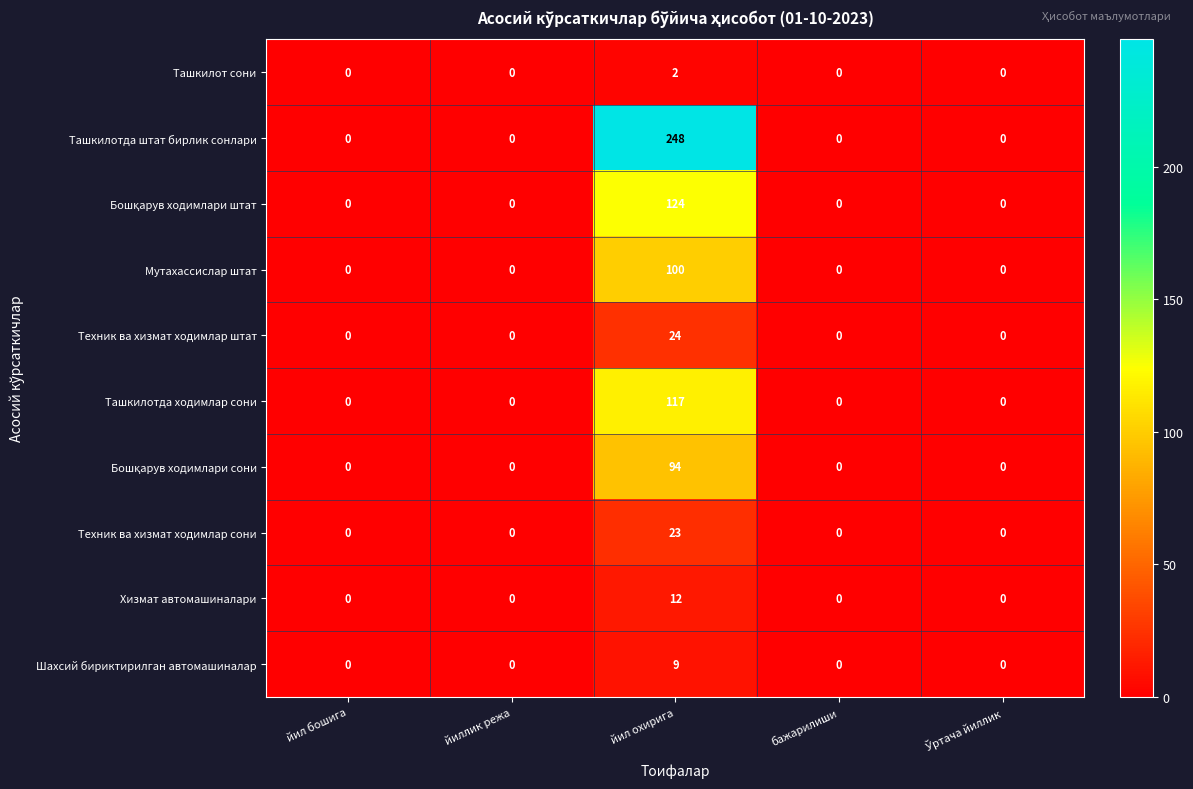

The Ташкилотда штат бирлик сонлари series shows 0 at бажарилиши. True or false?

True